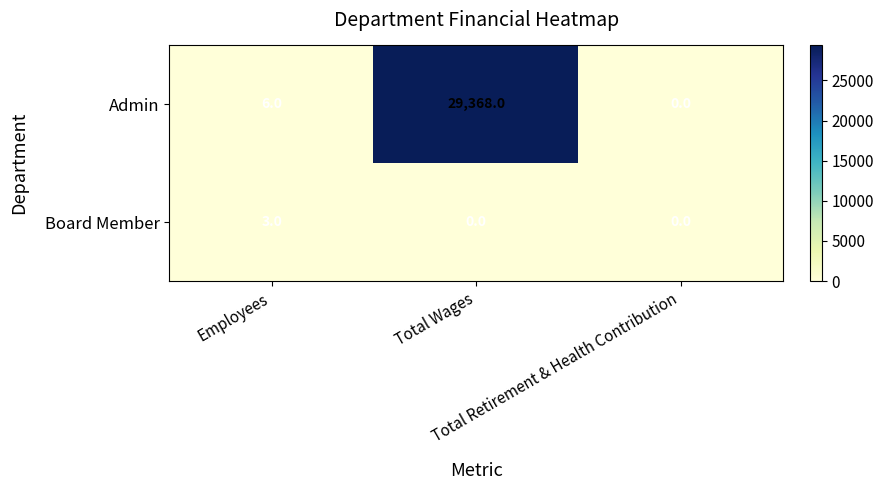

What is the maximum value shown in the chart?

29368